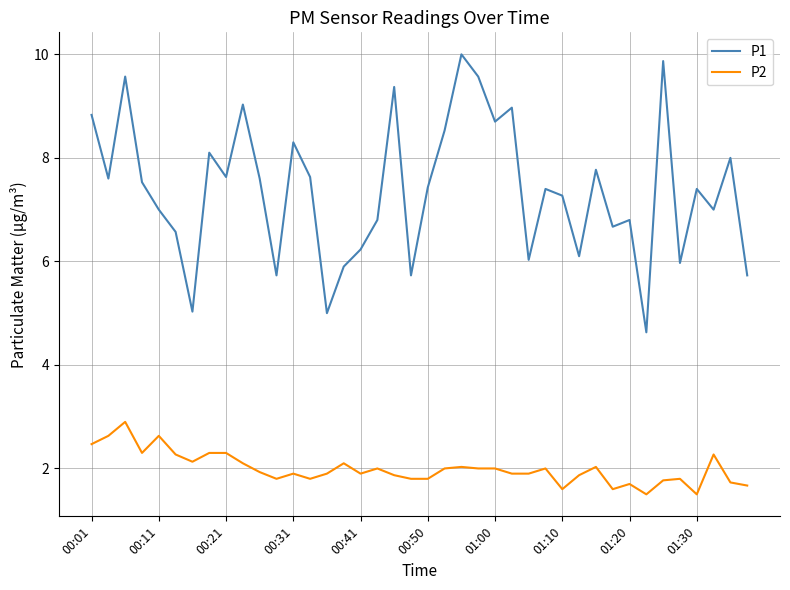

True or false: P1 has more than 1 interior local peaks.

True